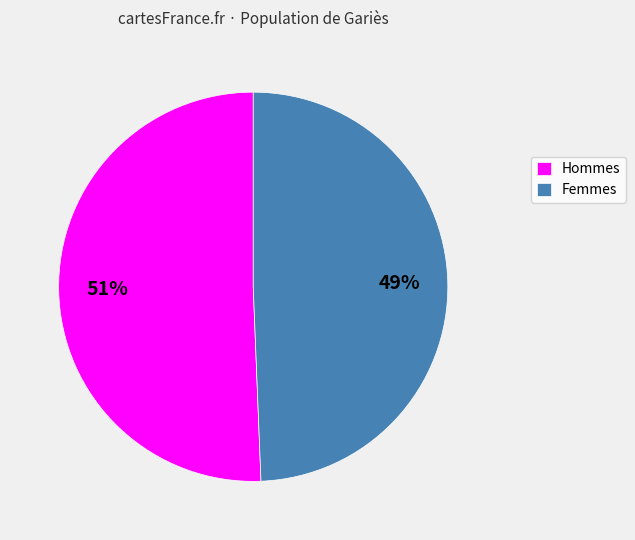

What is the majority slice?

Hommes